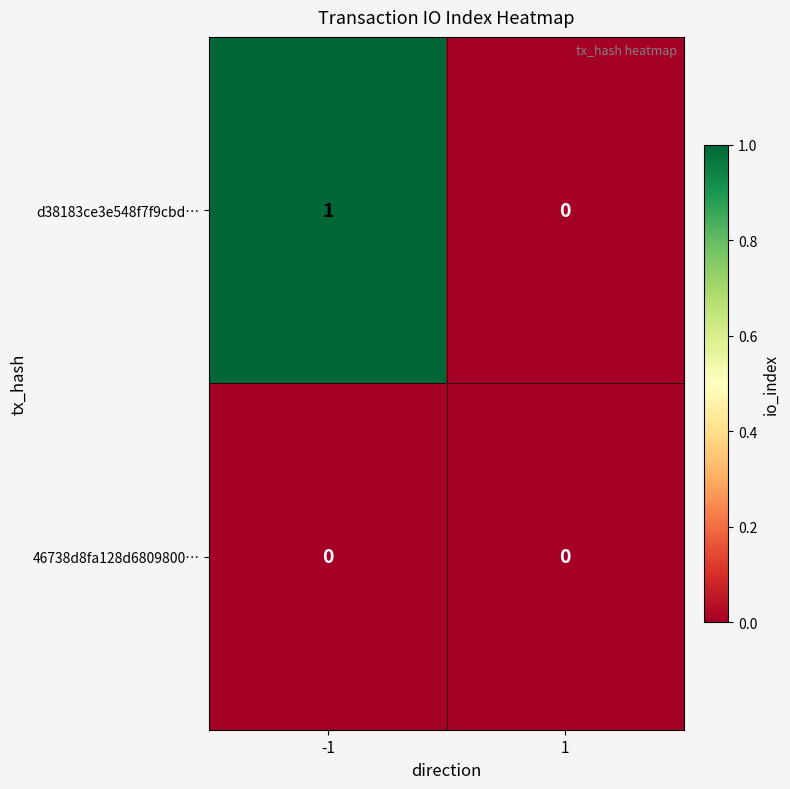

How many series are shown in this chart?

2